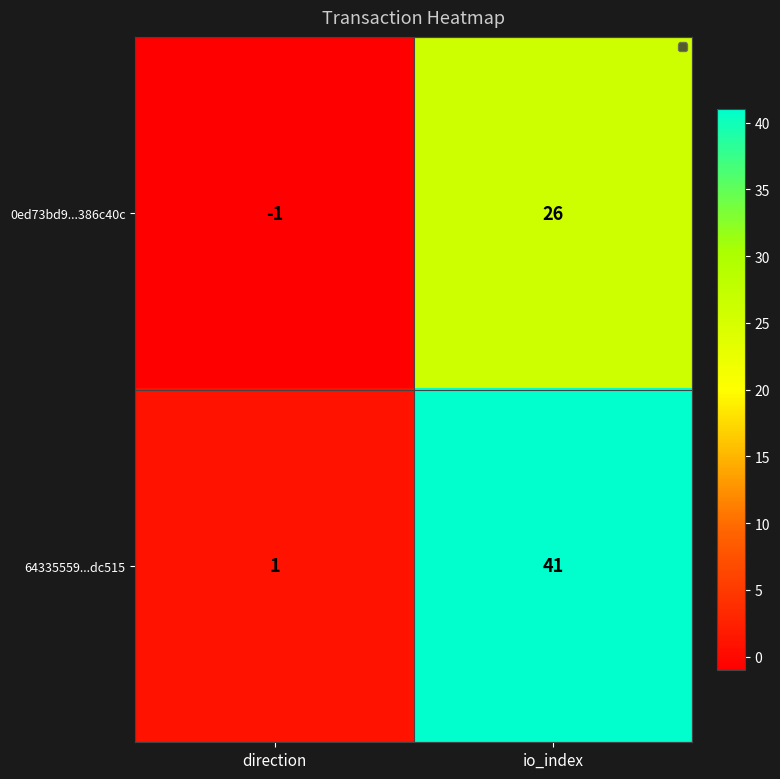

The 64335559...dc515 series shows 1 at direction. True or false?

True